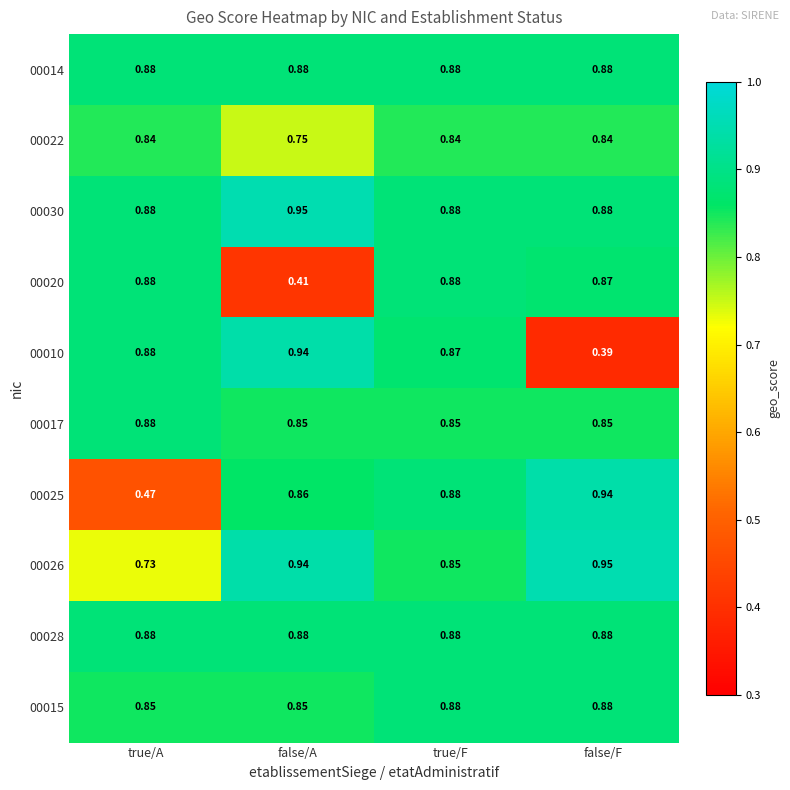

At which category does the chart reach its minimum across all series?

false/F